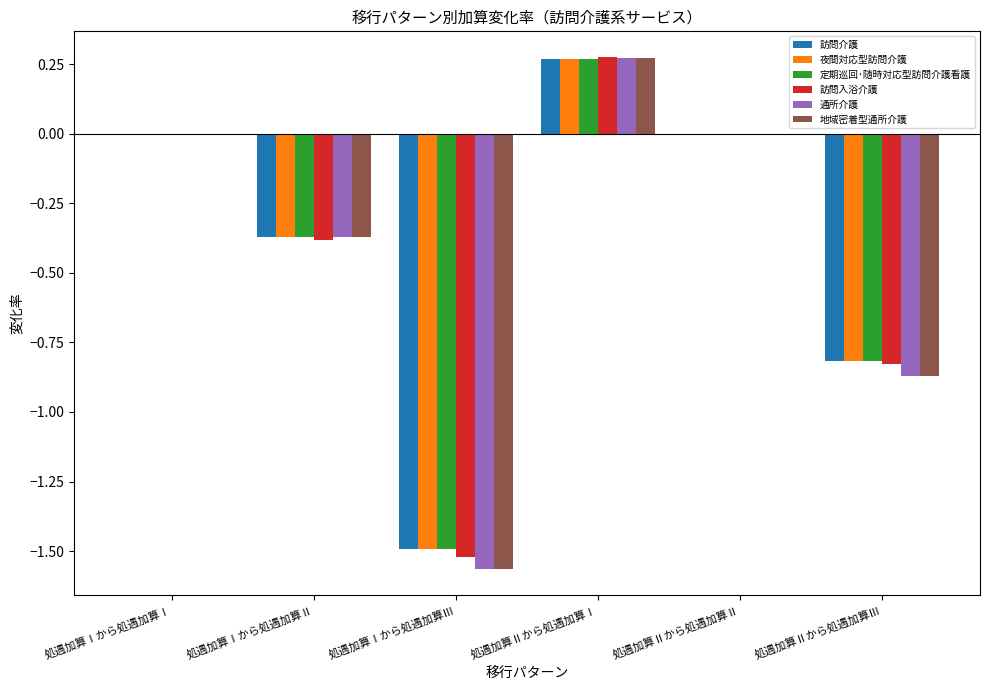

At which category is the sum across all series the highest?

処遇加算Ⅱから処遇加算Ⅰ